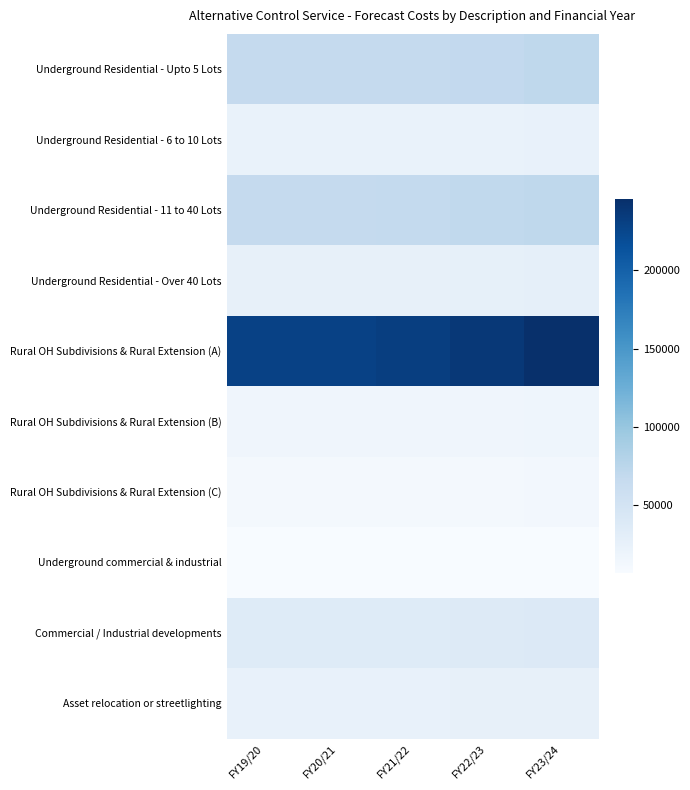

What is the greatest value displayed?

245470.2